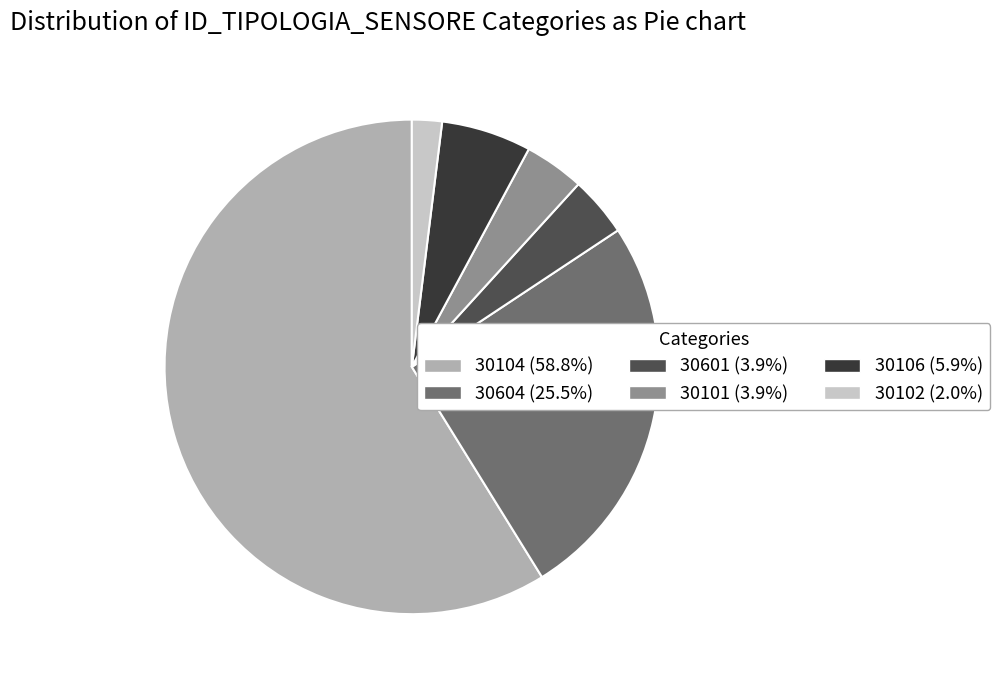

What is the ratio of the value at 30604 (25.5%) to the value at 30601 (3.9%)?

6.5